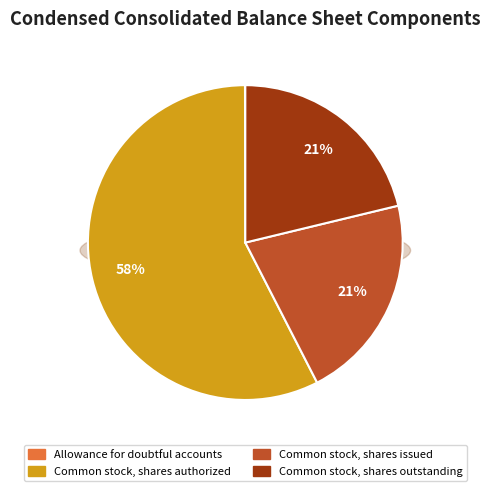

How many segments does this pie chart have?

4